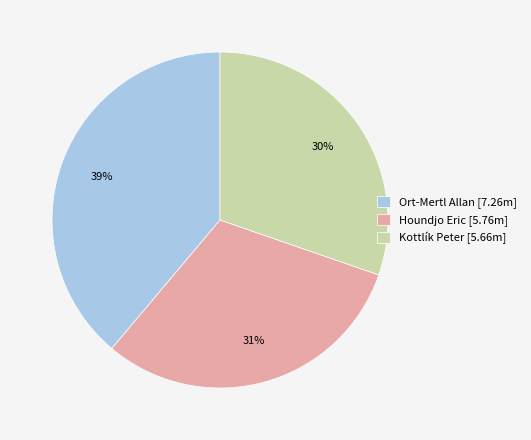

How many segments does this pie chart have?

3